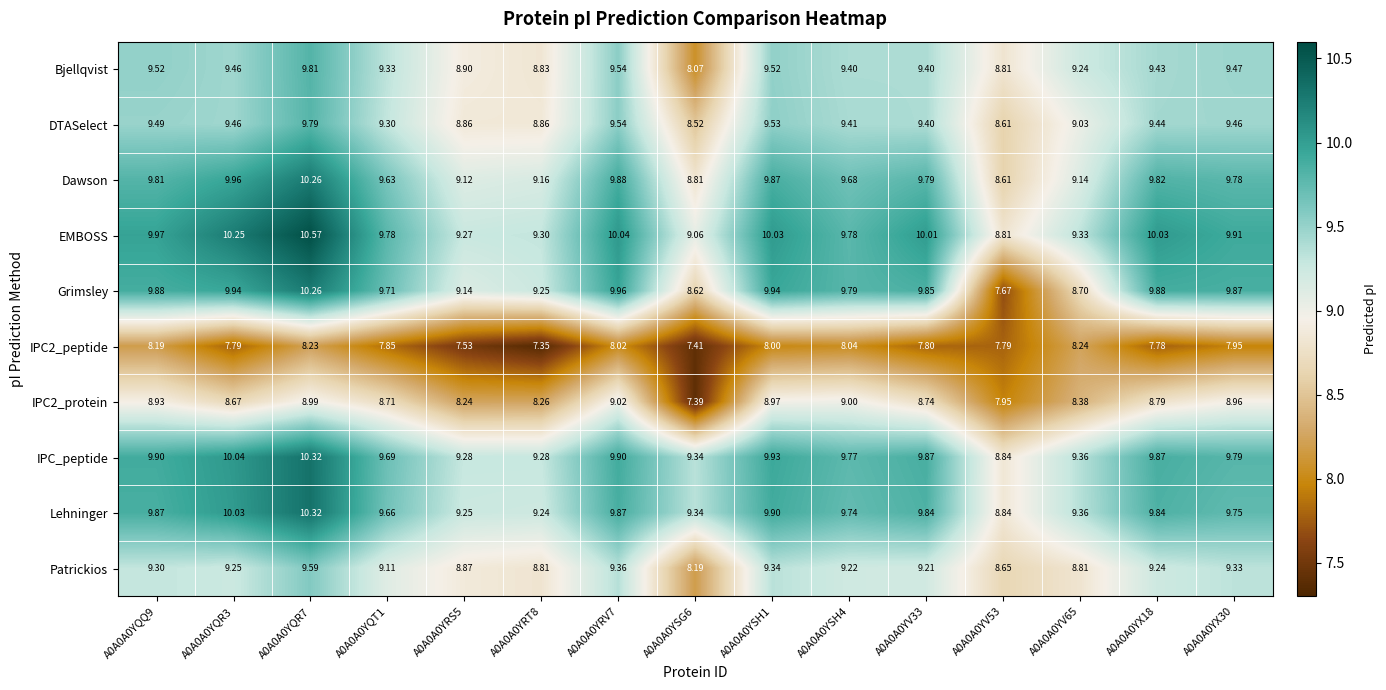

Which series has the widest spread of values?

Grimsley